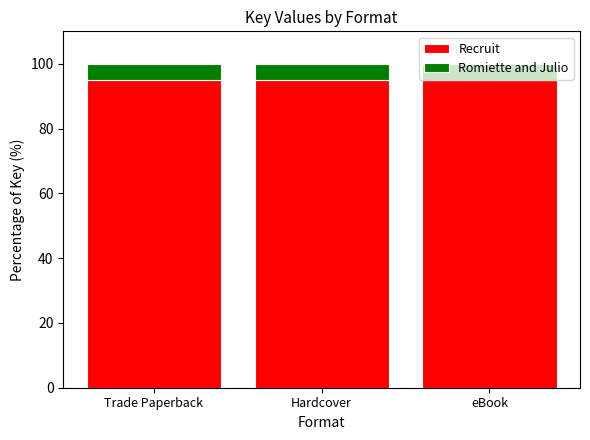

Read the Recruit value at Trade Paperback.

94.9